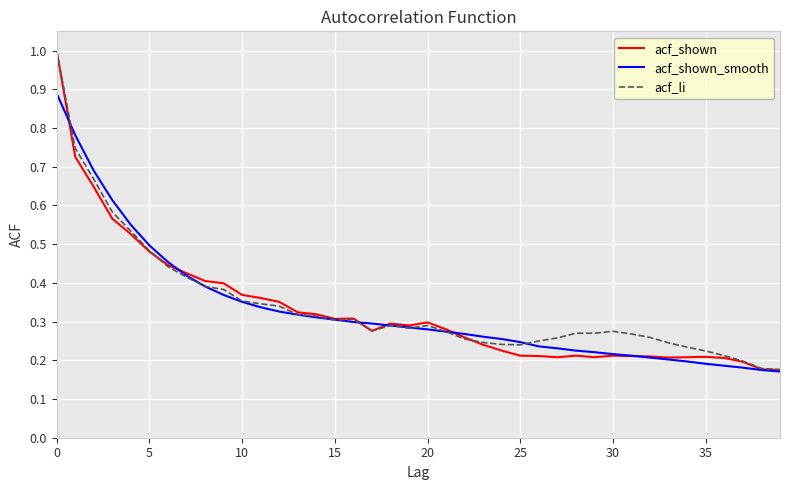

Which series has the widest spread of values?

acf_shown